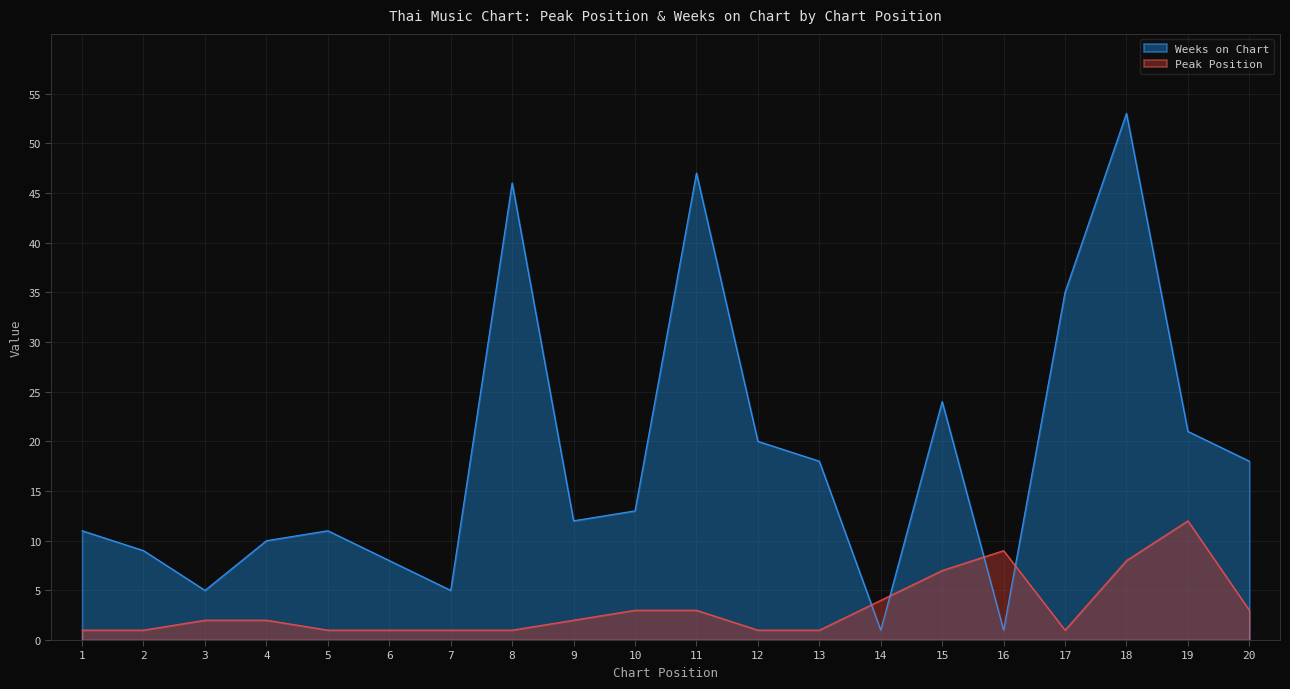

True or false: Weeks on Chart has a value of 20 at 12.

True